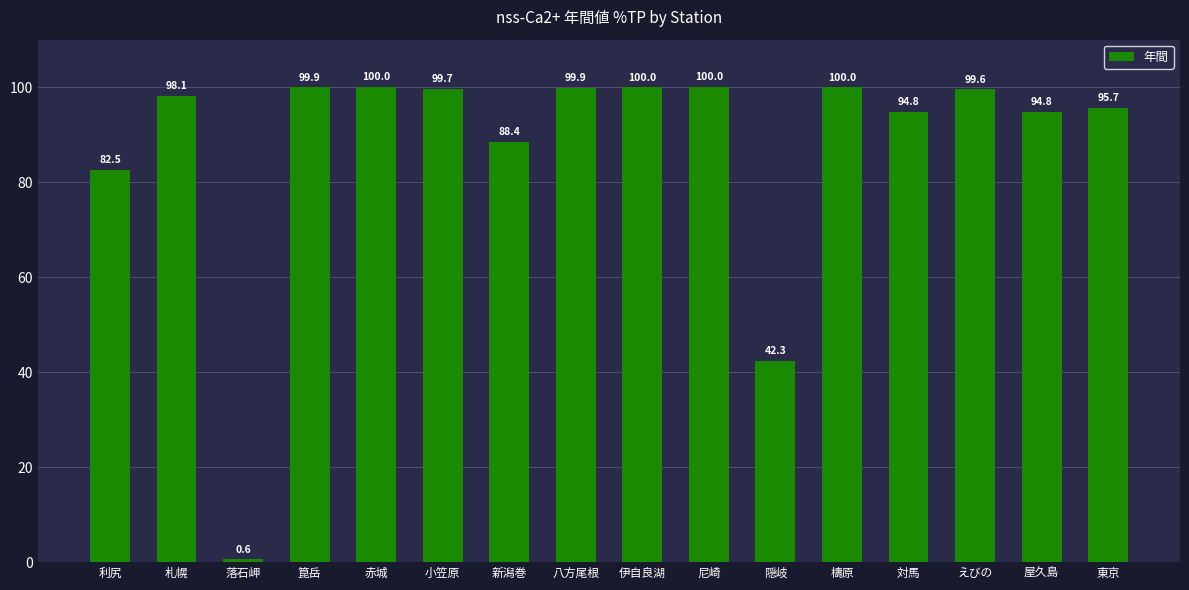

What position from the right is 東京?

1